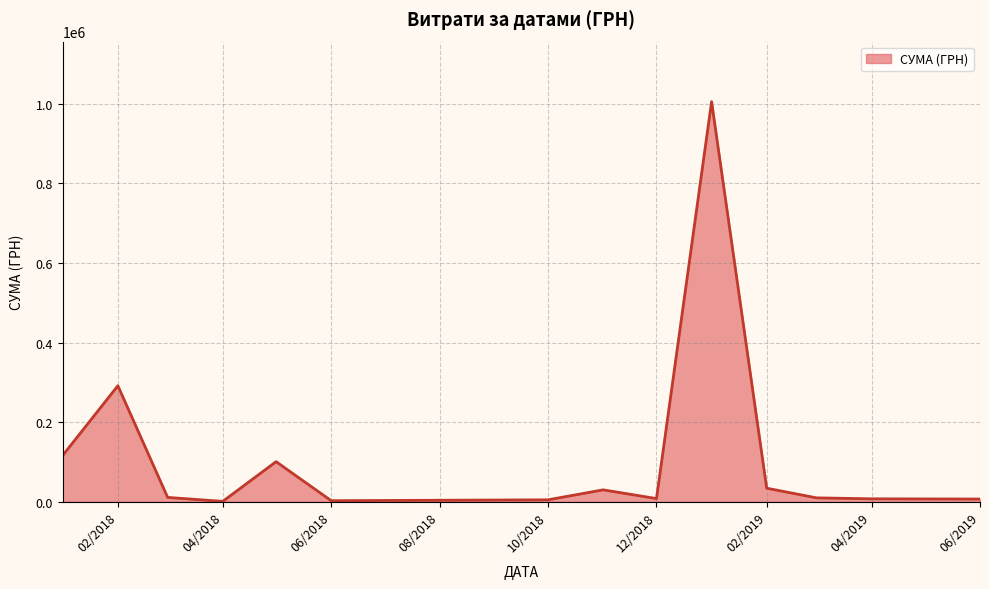

What is the difference between the maximum and minimum values?

1003679.5